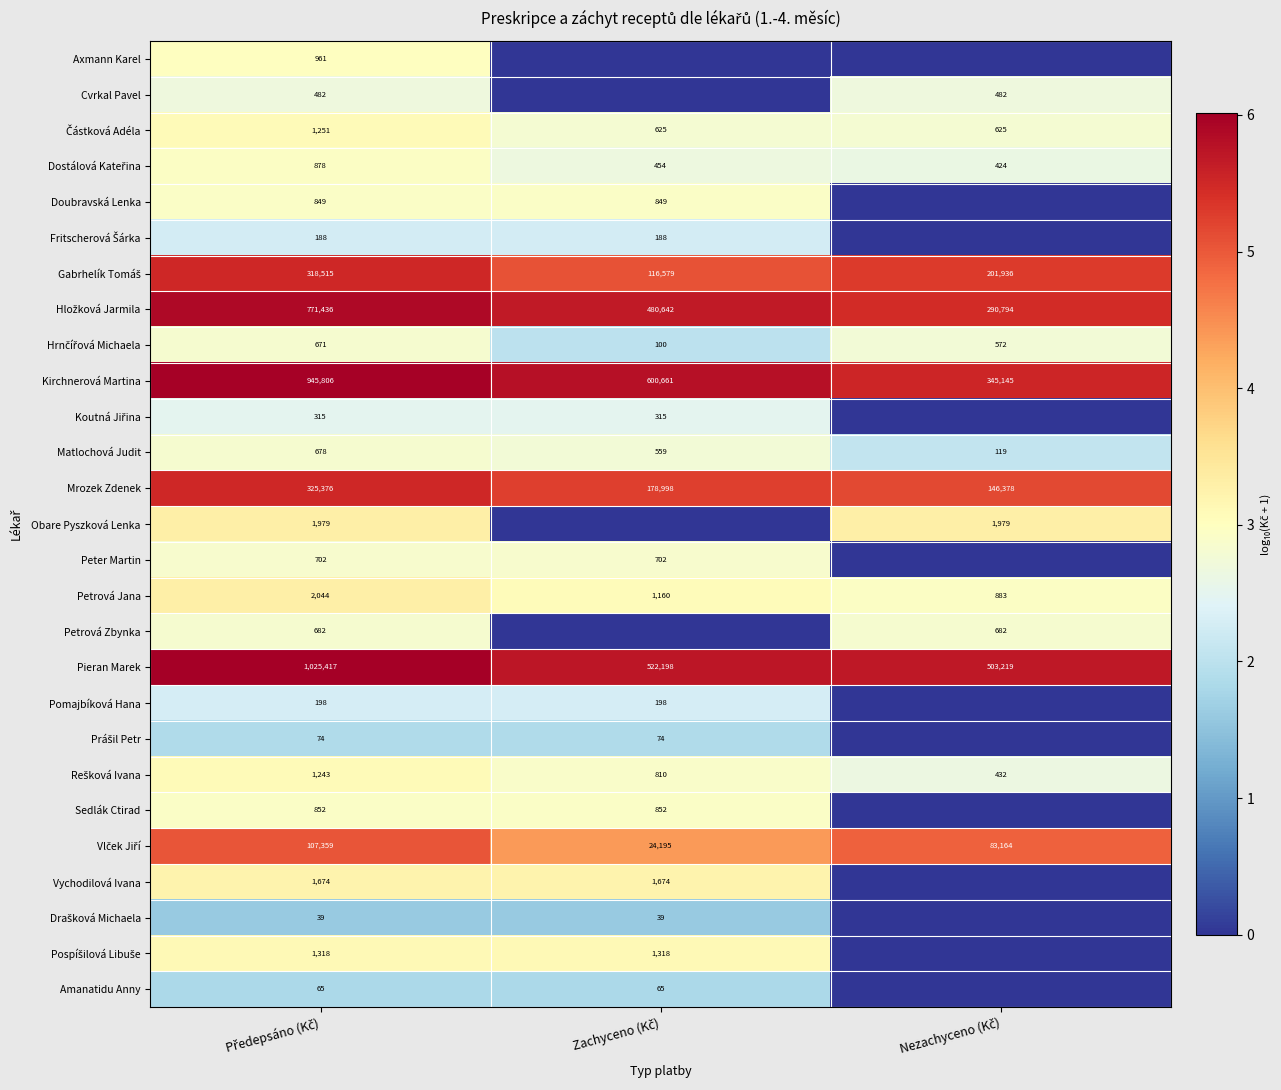

Which label corresponds to the smallest value in the chart?

Zachyceno (Kč)